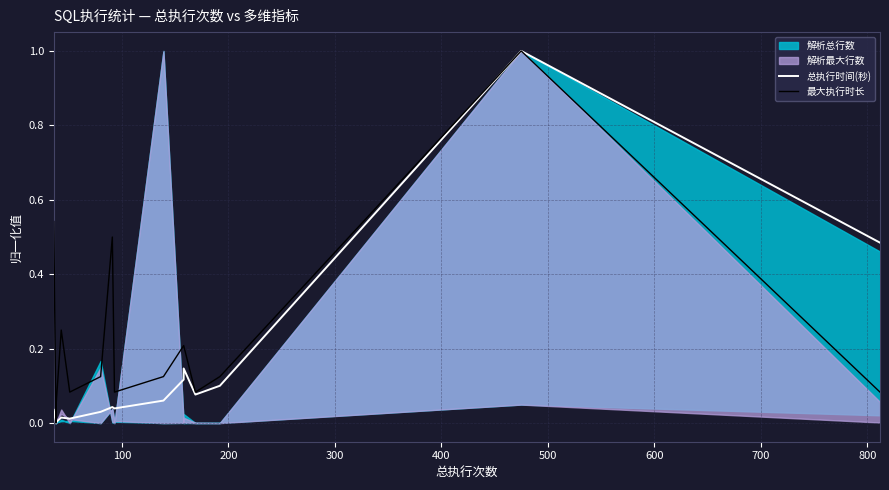

What is the greatest value displayed?

1.0